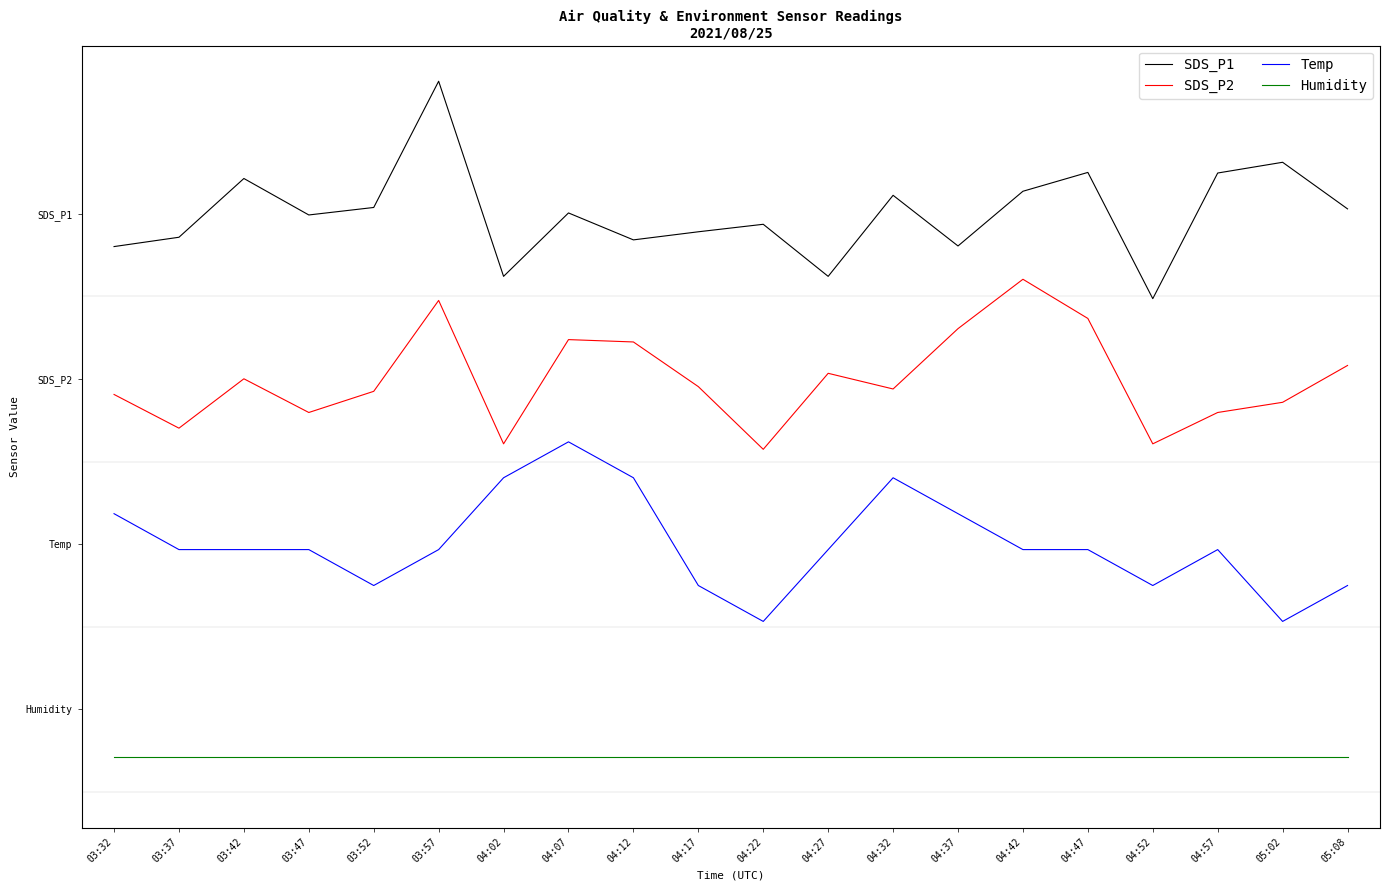

Does the chart have visible grid lines?

No